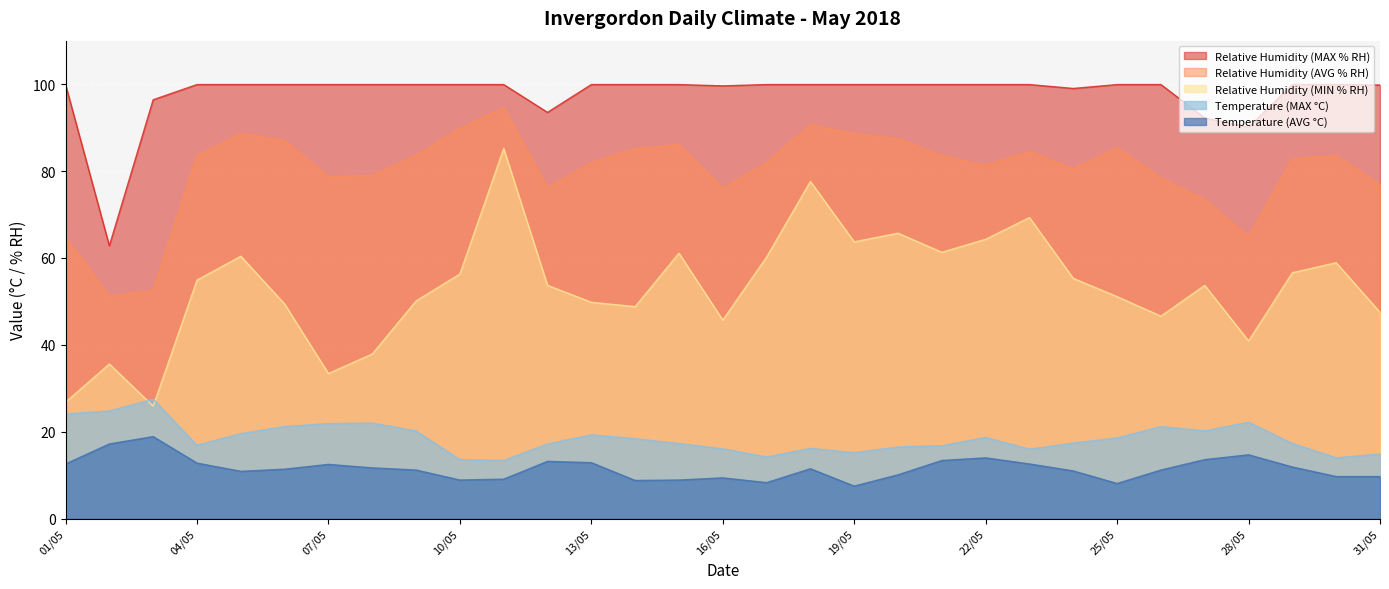

Which category has the highest value in the Temperature (MAX °C) series?

03/05